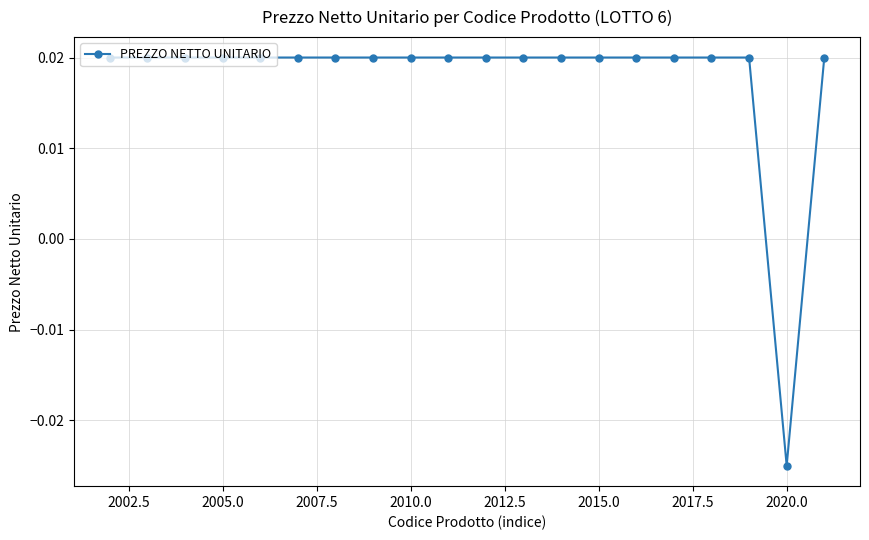

How many values are between 0 and 1?

19